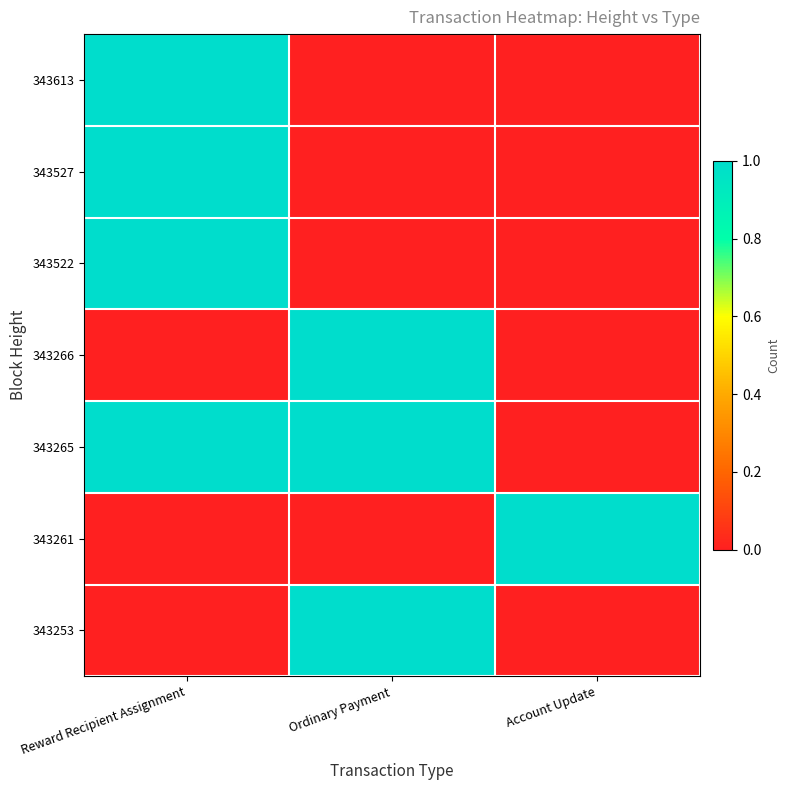

Reading left to right, list all the values displayed in this chart.

343613: Reward Recipient Assignment=1	Ordinary Payment=0	Account Update=0
343527: Reward Recipient Assignment=1	Ordinary Payment=0	Account Update=0
343522: Reward Recipient Assignment=1	Ordinary Payment=0	Account Update=0
343266: Reward Recipient Assignment=0	Ordinary Payment=1	Account Update=0
343265: Reward Recipient Assignment=1	Ordinary Payment=1	Account Update=0
343261: Reward Recipient Assignment=0	Ordinary Payment=0	Account Update=1
343253: Reward Recipient Assignment=0	Ordinary Payment=1	Account Update=0